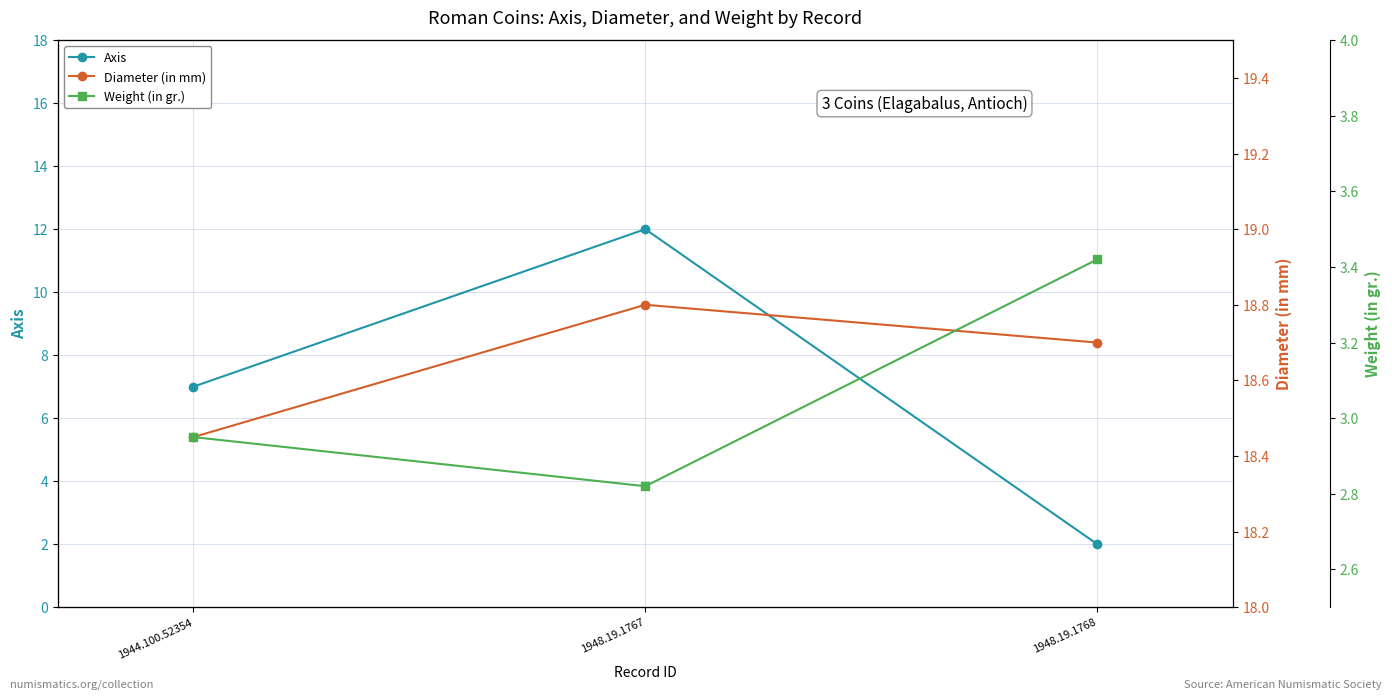

Which series changed the most between 1948.19.1767 and 1948.19.1768?

Axis